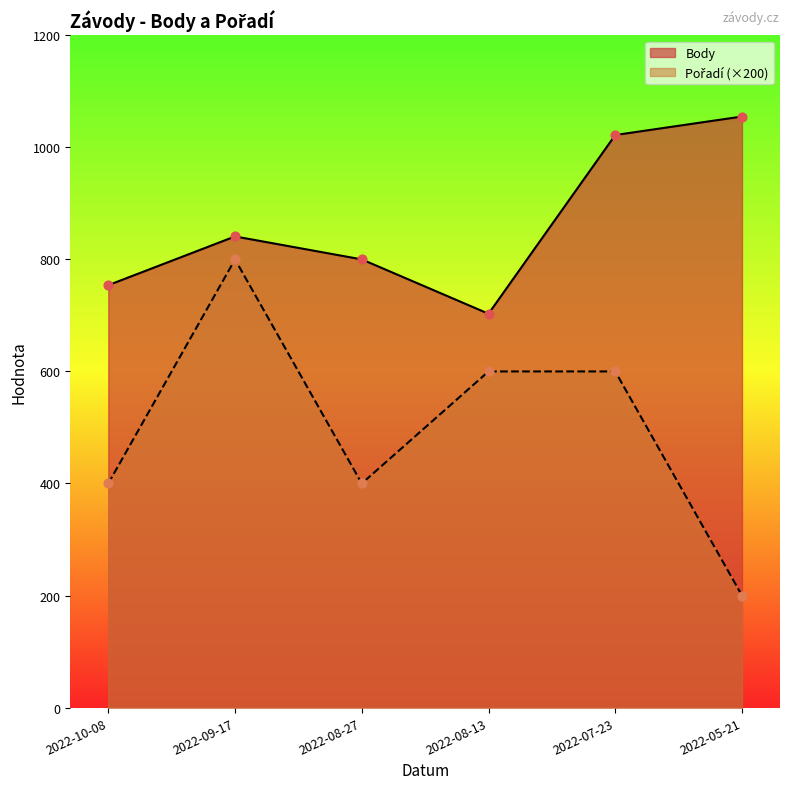

Which series reaches the minimum Y coordinate?

Pořadí